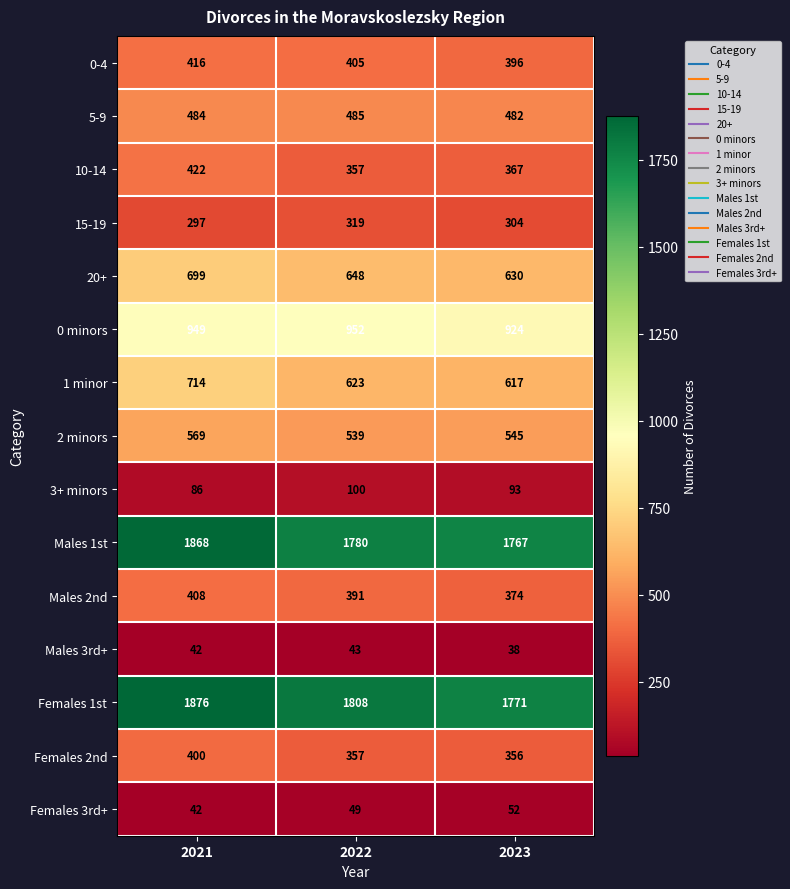

At how many categories does at least one series exceed 1205?

3